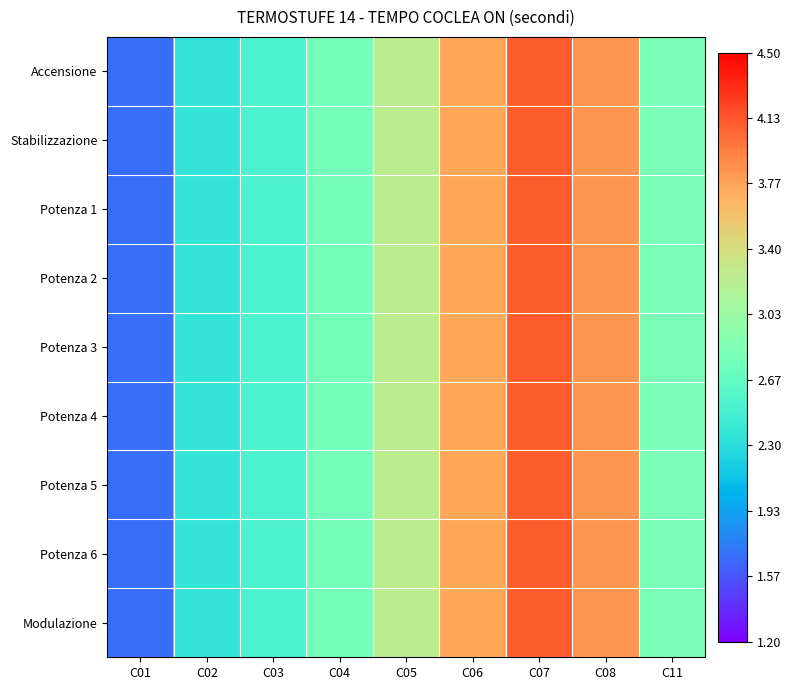

At how many categories does at least one series exceed 2?

8